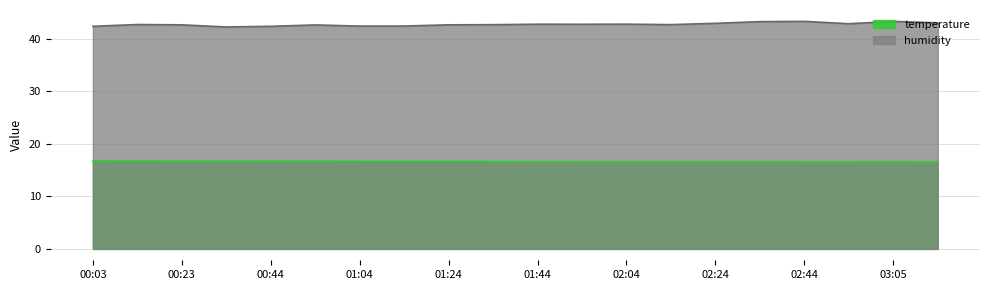

What is the maximum value for temperature?

16.8